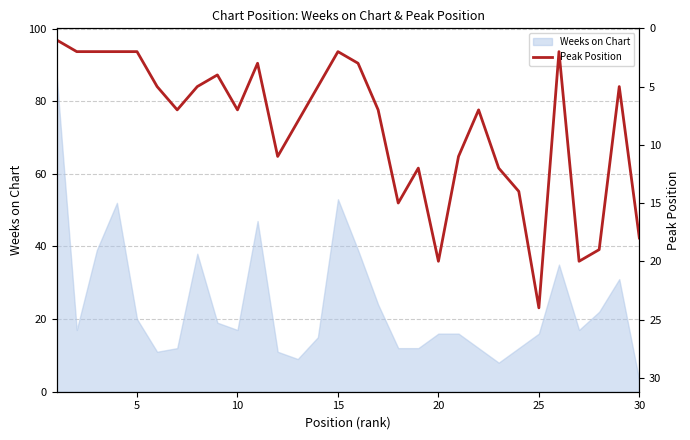

What is the difference between the maximum and minimum values?

23